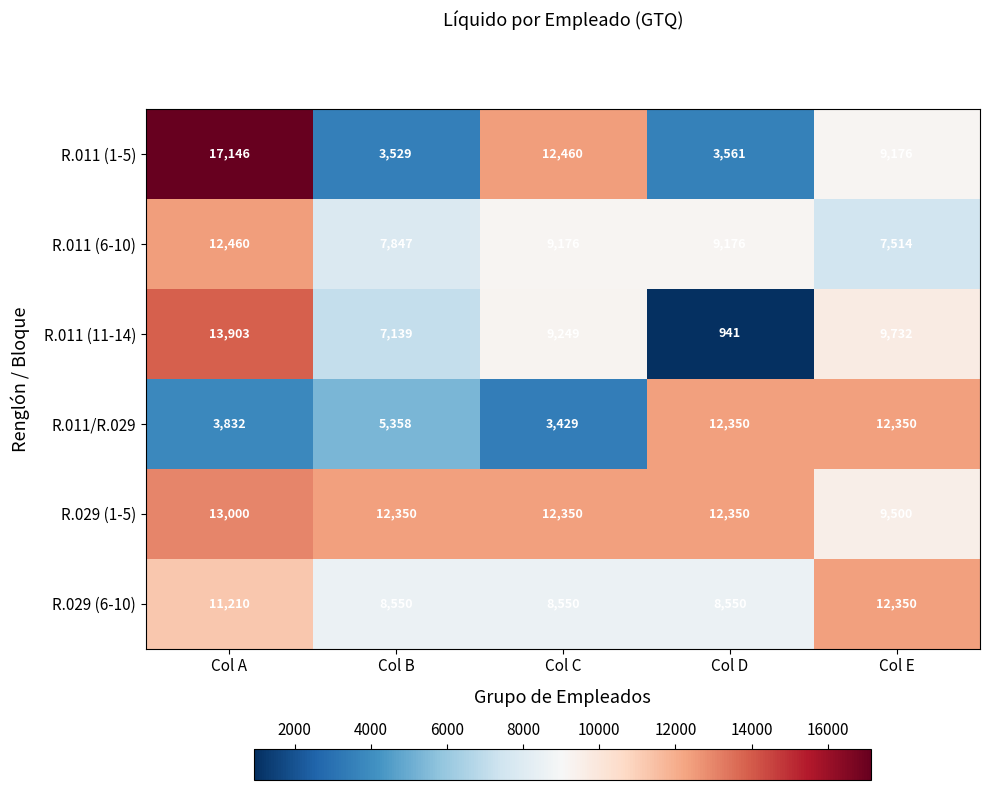

Is it true that R.029 (6-10) equals 8550 at Col C?

True